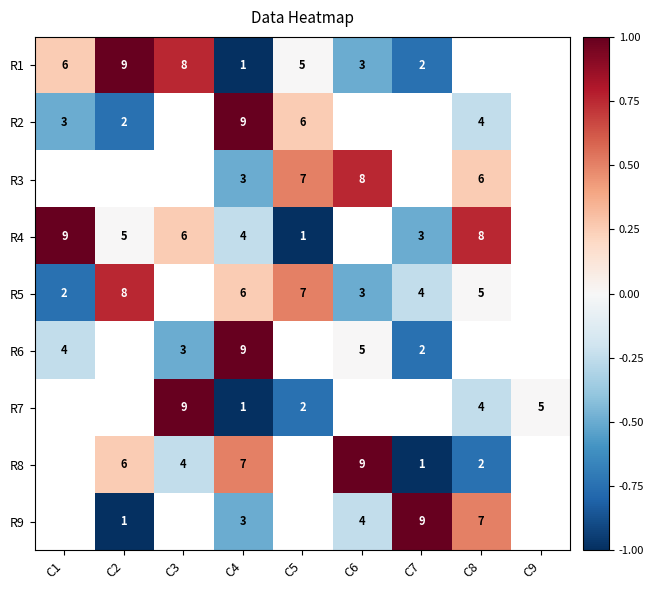

Is it true that R1 equals 0.4 at C1?

False